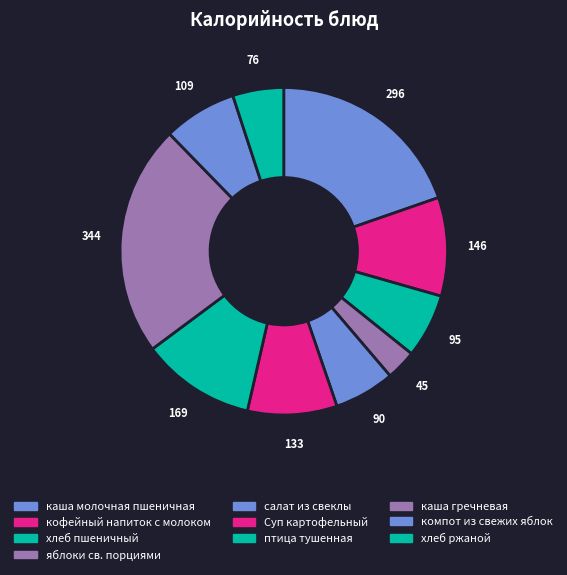

What percentage do компот из свежих яблок and салат из свеклы together represent?

13.2%